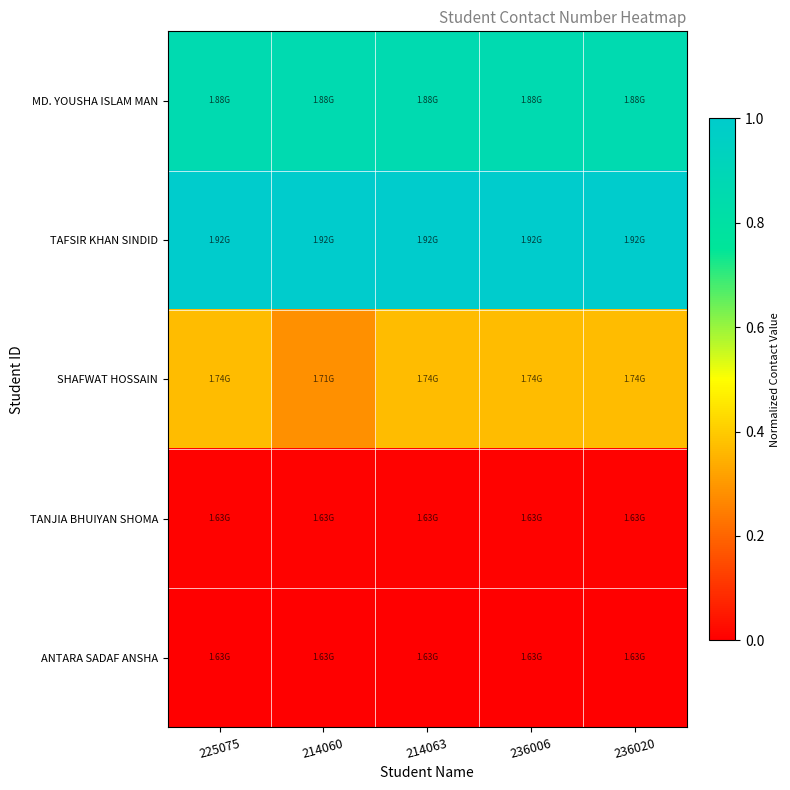

List the series in order of their peak value, lowest first.

ANTARA SADAF ANSHA, TANJIA BHUIYAN SHOMA, SHAFWAT HOSSAIN, MD. YOUSHA ISLAM MAN, TAFSIR KHAN SINDID